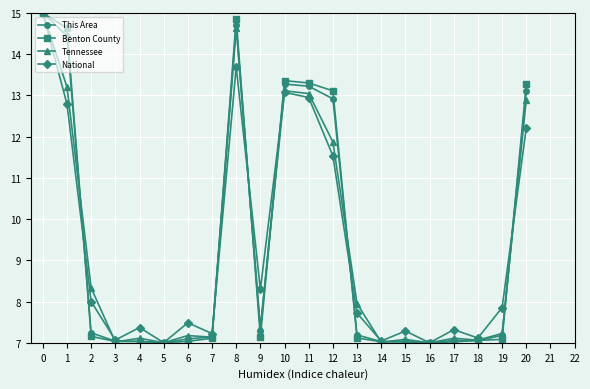

How many series are shown in this chart?

4